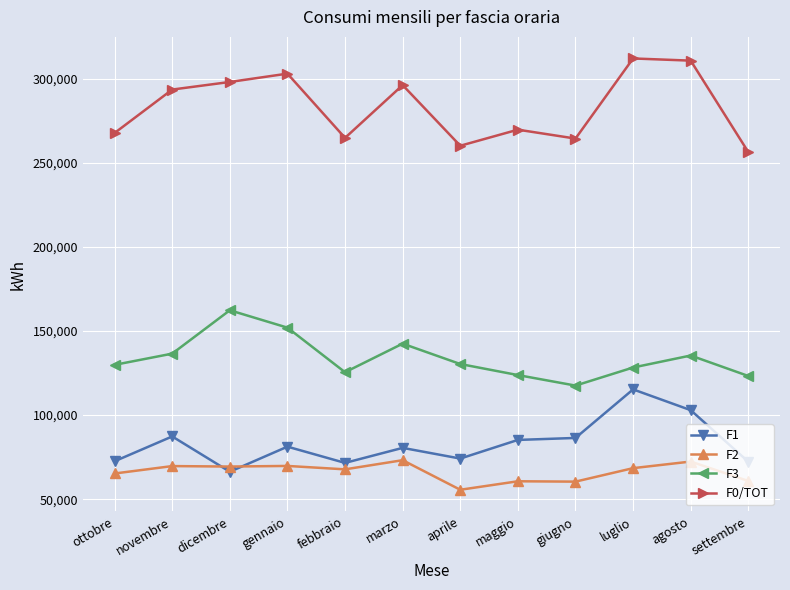

What are all the series names shown in the legend?

F1, F2, F3, F0/TOT